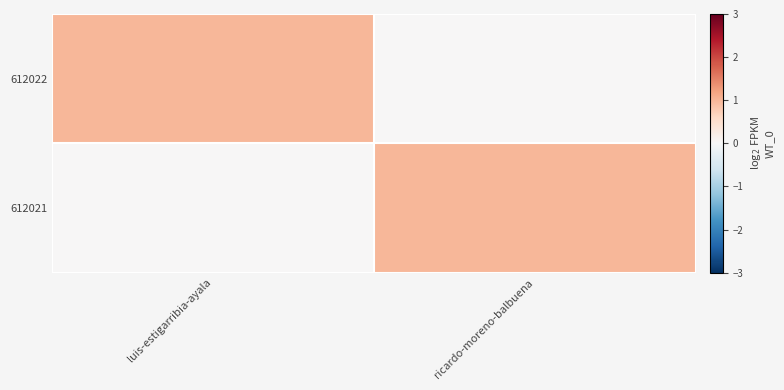

List the series in order of their peak value, lowest first.

612022, 612021